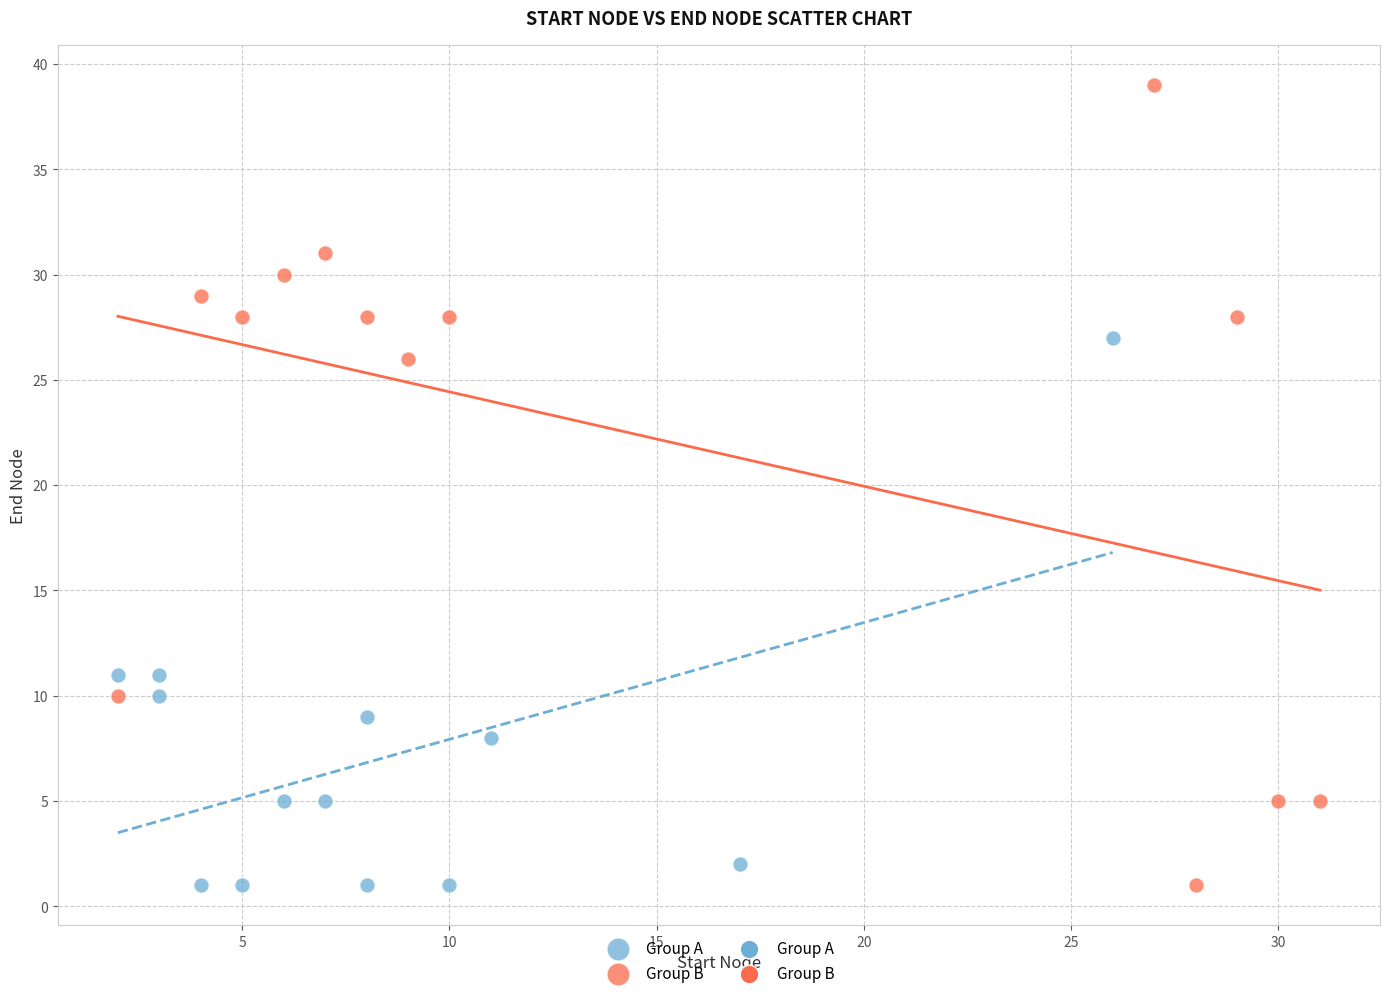

Which series has the largest Y range (max minus min)?

Group B